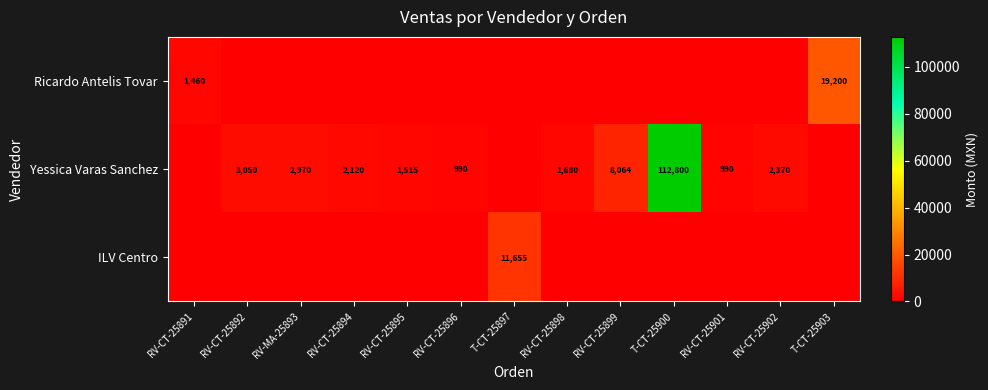

The Yessica Varas Sanchez series shows 112800 at T-CT-25900. True or false?

True